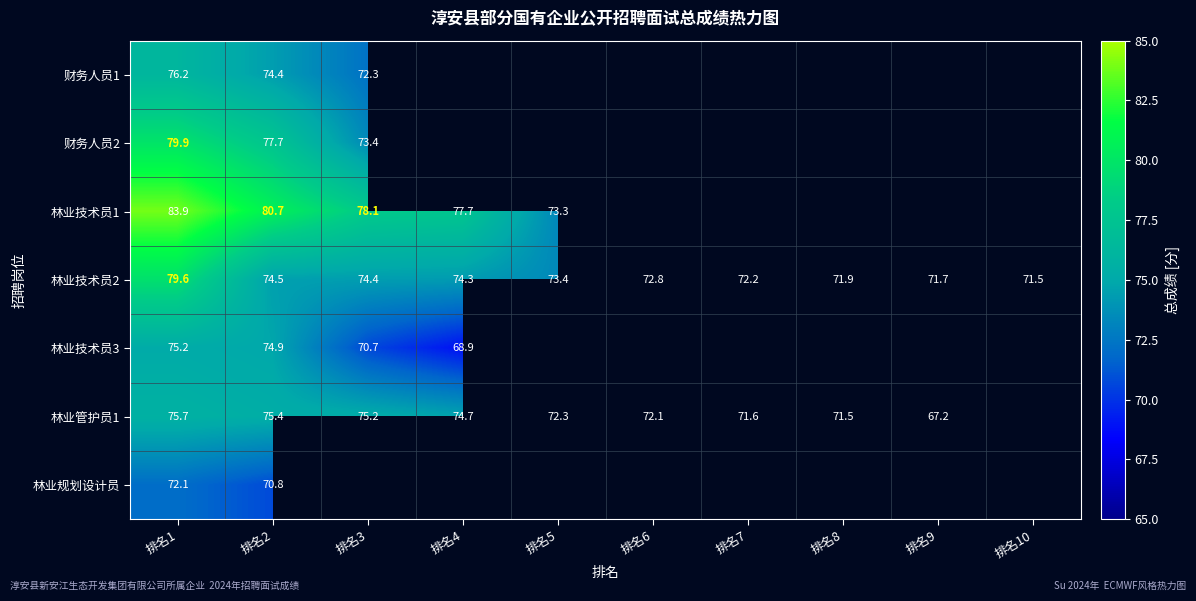

Between 排名4 and 排名6, which series saw the biggest shift?

林业管护员1